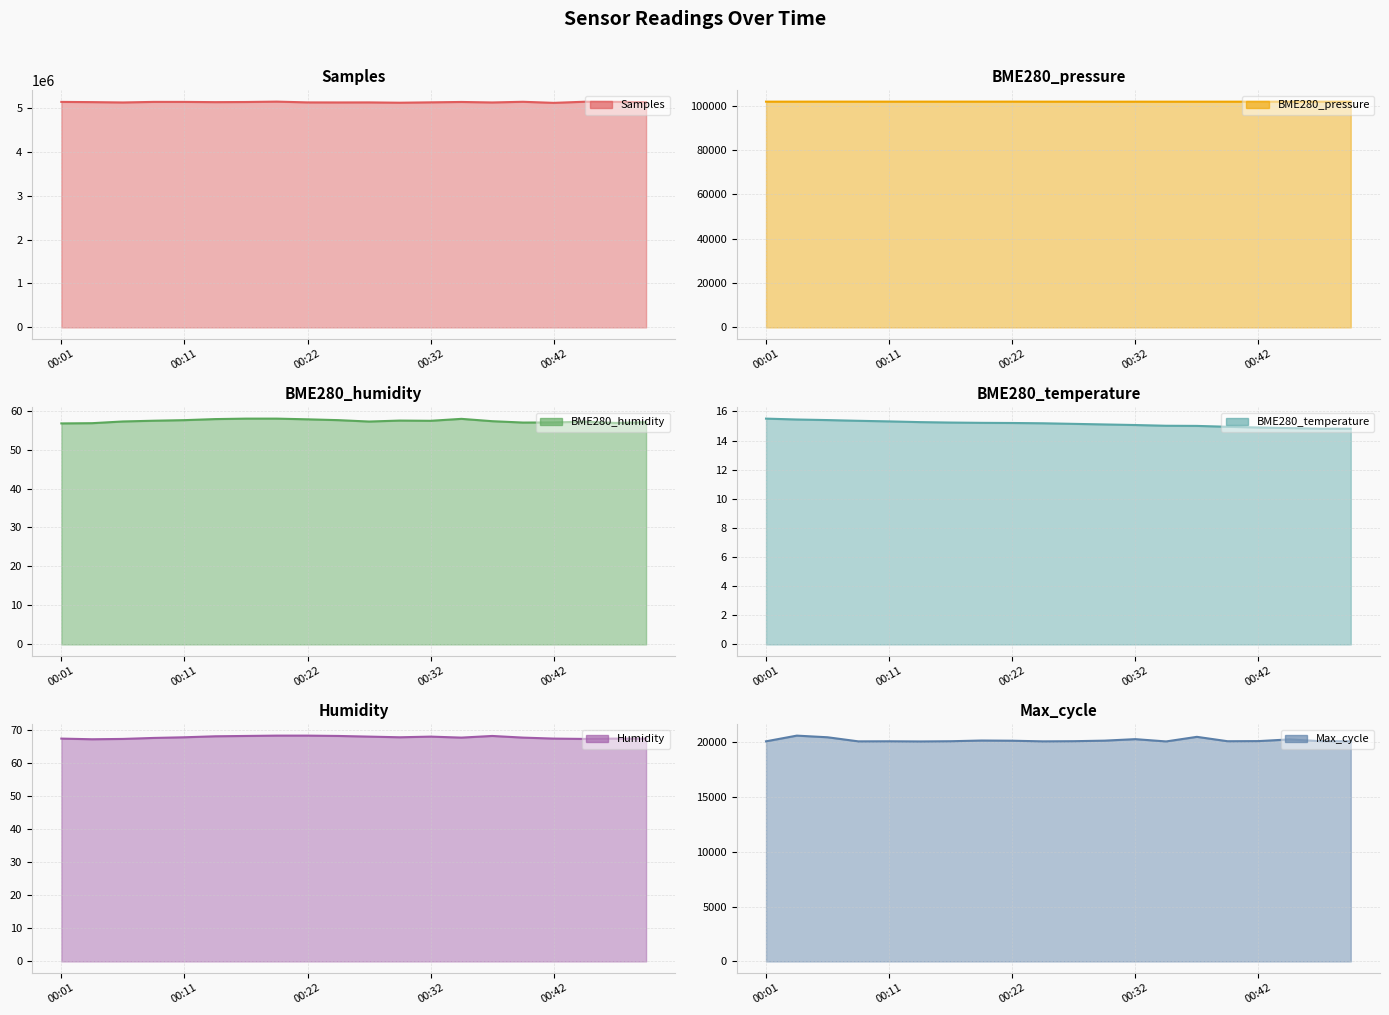

Rank the series at 7 from lowest to highest value.

BME280_temperature line, BME280_humidity line, Humidity line, Max_cycle line, BME280_pressure line, Samples line